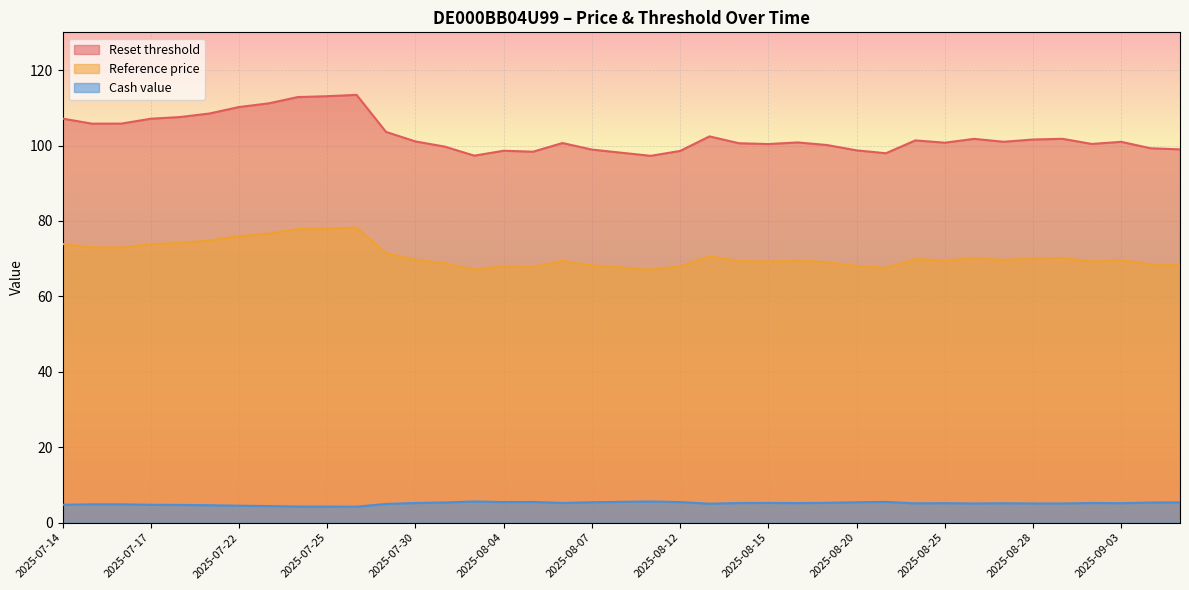

What are all the series names shown in the legend?

Reset threshold, Reference price, Cash value